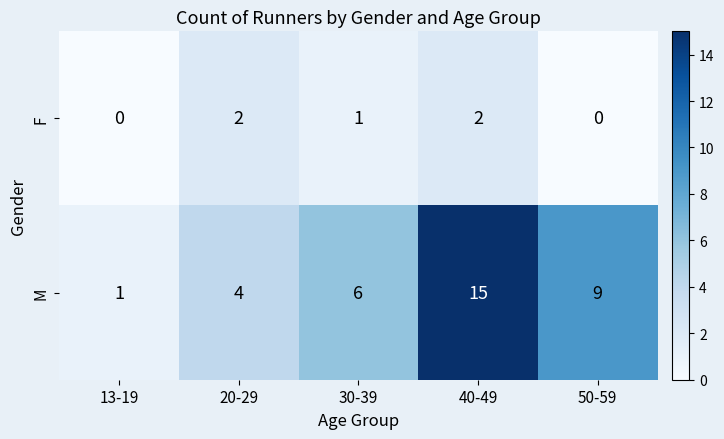

What is the difference between the M values at 50-59 and 20-29?

5